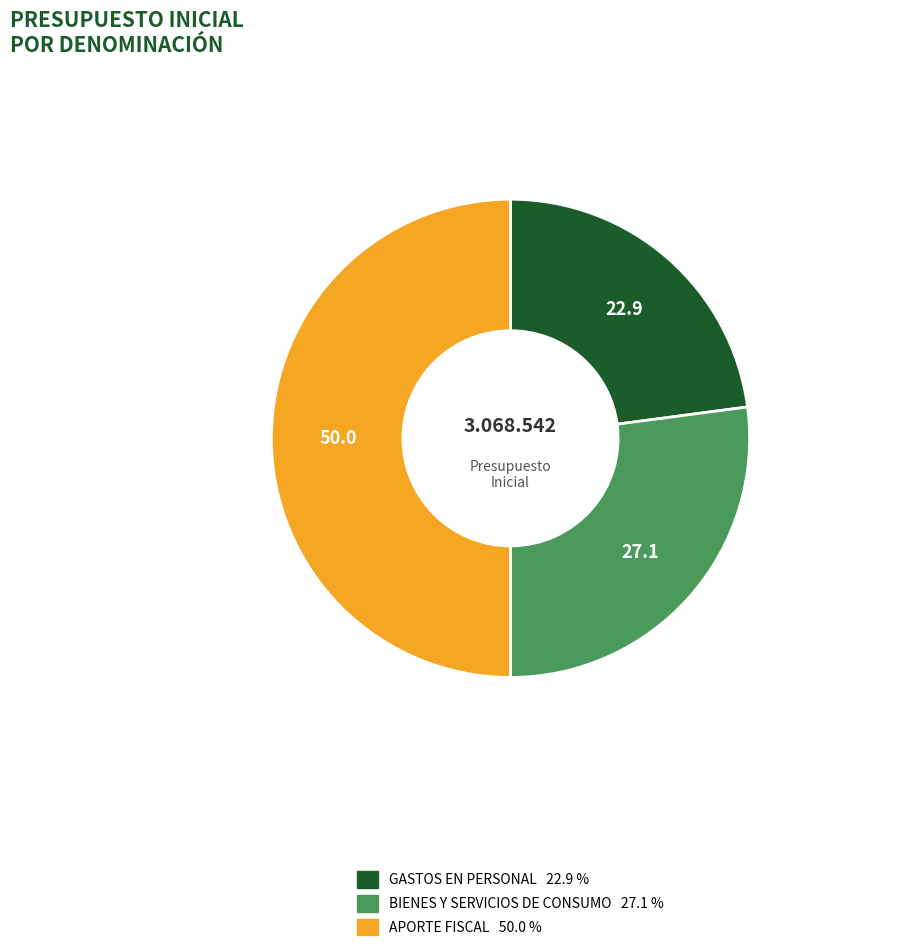

What is the largest slice in the pie chart?

APORTE FISCAL